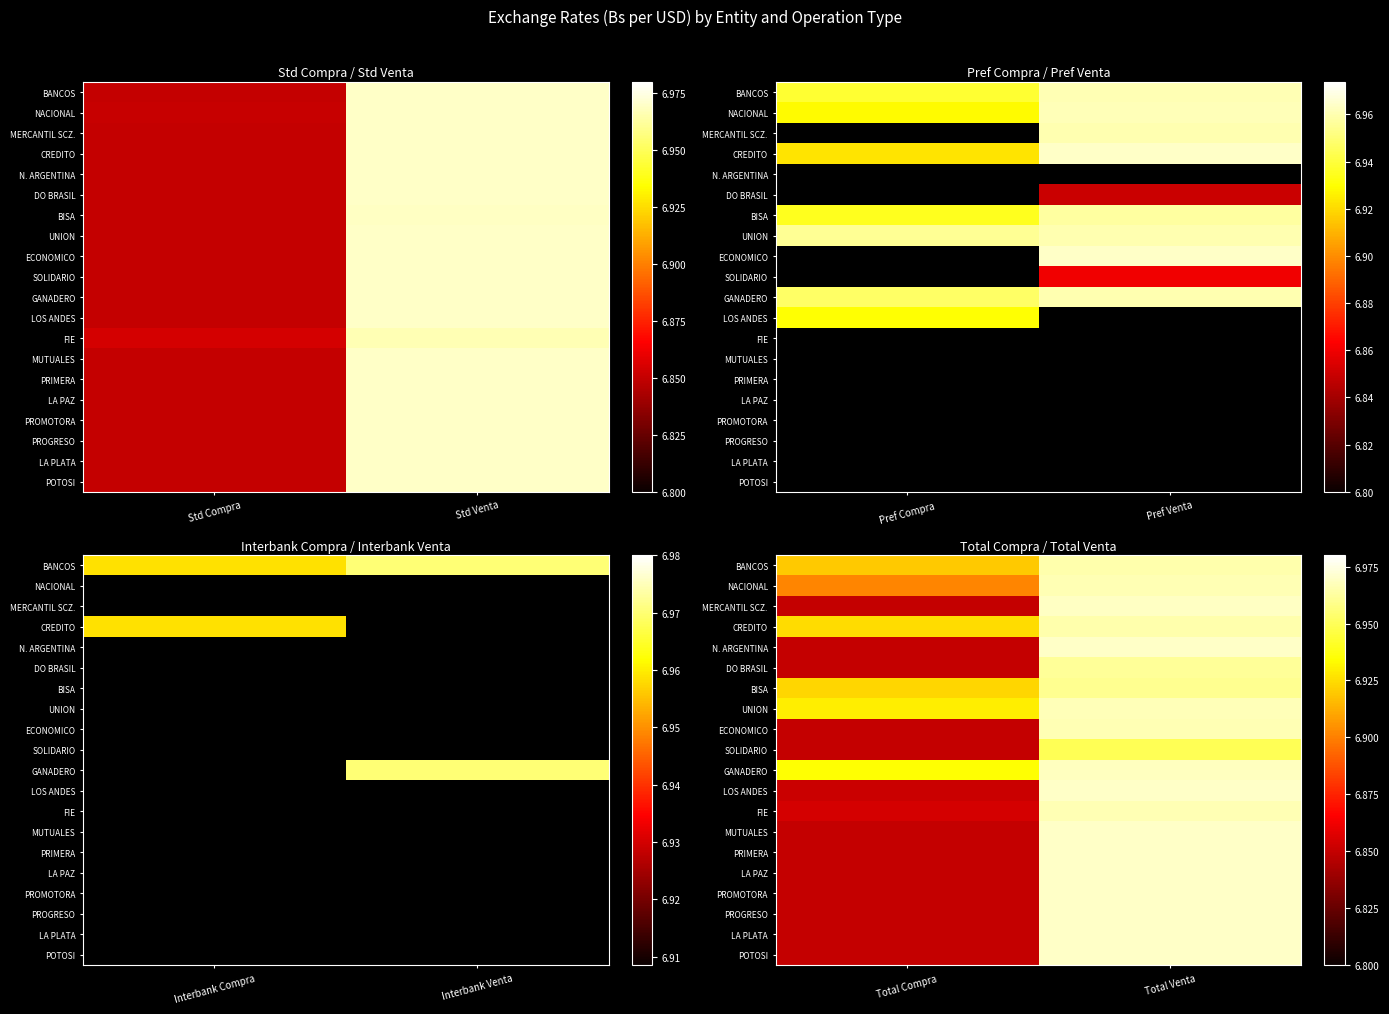

How many categories are shown in the chart?

2